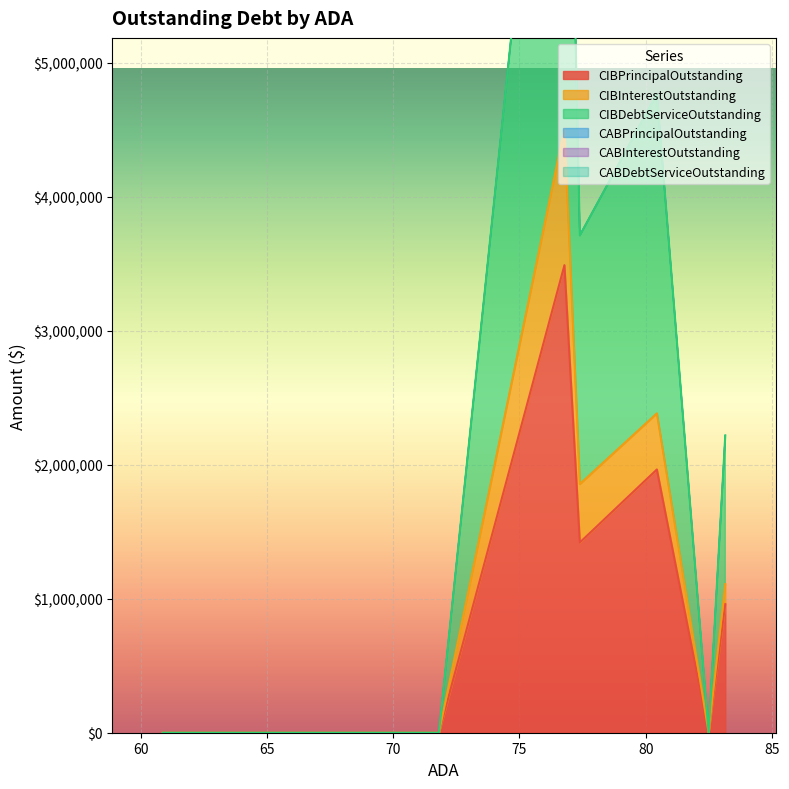

Reading right to left, transcribe all the data shown in this chart.

CIBPrincipalOutstanding: Excelsior ISD=0.0	Hubbard ISDa=0.0	Patton Springs ISD=0.0	Westhoff ISD=0.0	Matagorda ISD=3490000.0	Kenedy County Wide CSD=1420000.0	Palo Pinto ISD=1965000.0	Leary ISD=0.0	Damon ISD=960000.0
CIBInterestOutstanding: Excelsior ISD=0.0	Hubbard ISDa=0.0	Patton Springs ISD=0.0	Westhoff ISD=0.0	Matagorda ISD=1020143.8	Kenedy County Wide CSD=436108.3	Palo Pinto ISD=418700.0	Leary ISD=0.0	Damon ISD=149625.0
CIBDebtServiceOutstanding: Excelsior ISD=0.0	Hubbard ISDa=0.0	Patton Springs ISD=0.0	Westhoff ISD=0.0	Matagorda ISD=4510143.8	Kenedy County Wide CSD=1856108.3	Palo Pinto ISD=2383700.0	Leary ISD=0.0	Damon ISD=1109625.0
CABPrincipalOutstanding: Excelsior ISD=0.0	Hubbard ISDa=0.0	Patton Springs ISD=0.0	Westhoff ISD=0.0	Matagorda ISD=0.0	Kenedy County Wide CSD=0.0	Palo Pinto ISD=0.0	Leary ISD=0.0	Damon ISD=0.0
CABInterestOutstanding: Excelsior ISD=0.0	Hubbard ISDa=0.0	Patton Springs ISD=0.0	Westhoff ISD=0.0	Matagorda ISD=0.0	Kenedy County Wide CSD=0.0	Palo Pinto ISD=0.0	Leary ISD=0.0	Damon ISD=0.0
CABDebtServiceOutstanding: Excelsior ISD=0.0	Hubbard ISDa=0.0	Patton Springs ISD=0.0	Westhoff ISD=0.0	Matagorda ISD=0.0	Kenedy County Wide CSD=0.0	Palo Pinto ISD=0.0	Leary ISD=0.0	Damon ISD=0.0